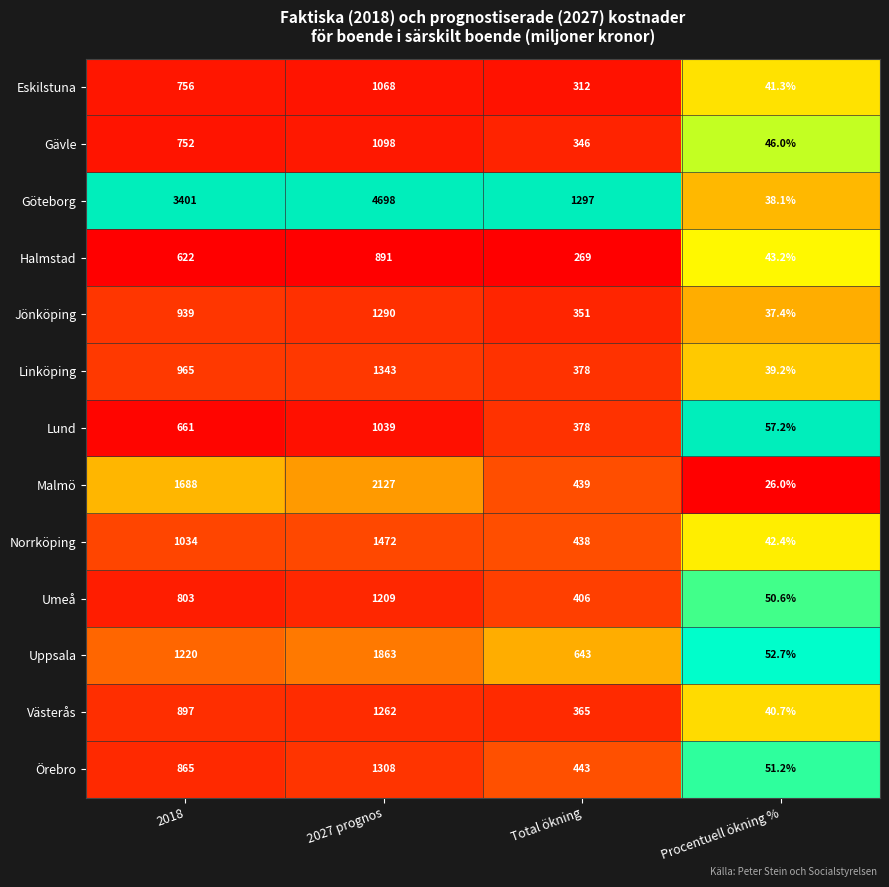

How many distinct data groups are displayed?

13